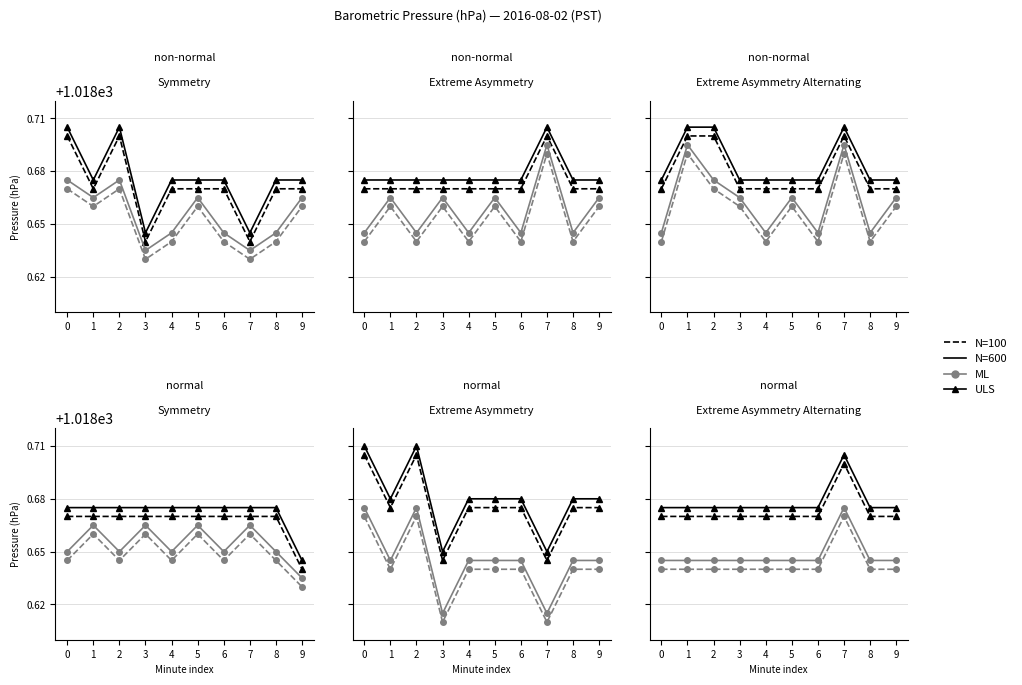

Between 3 and 7, which is larger?

7